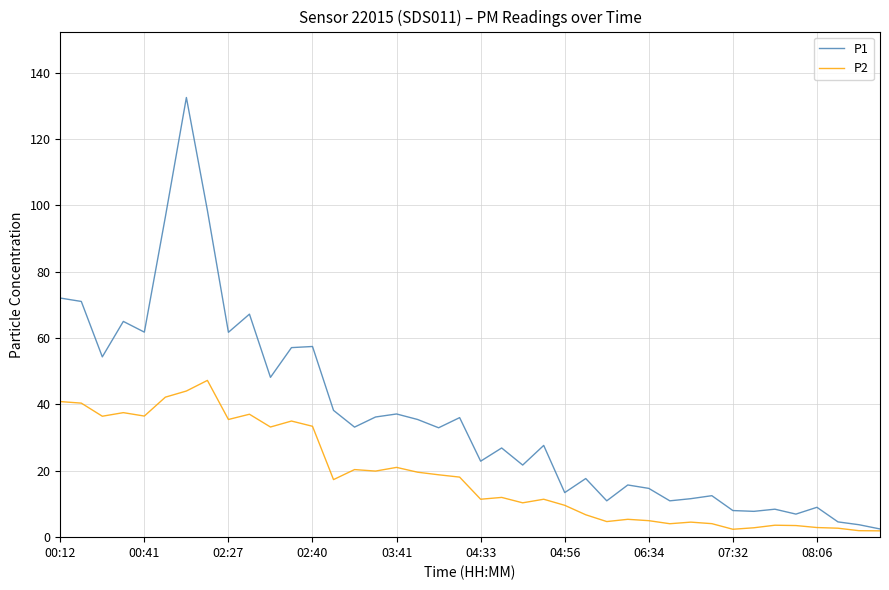

List the series in order of their overall mean, lowest first.

P2, P1